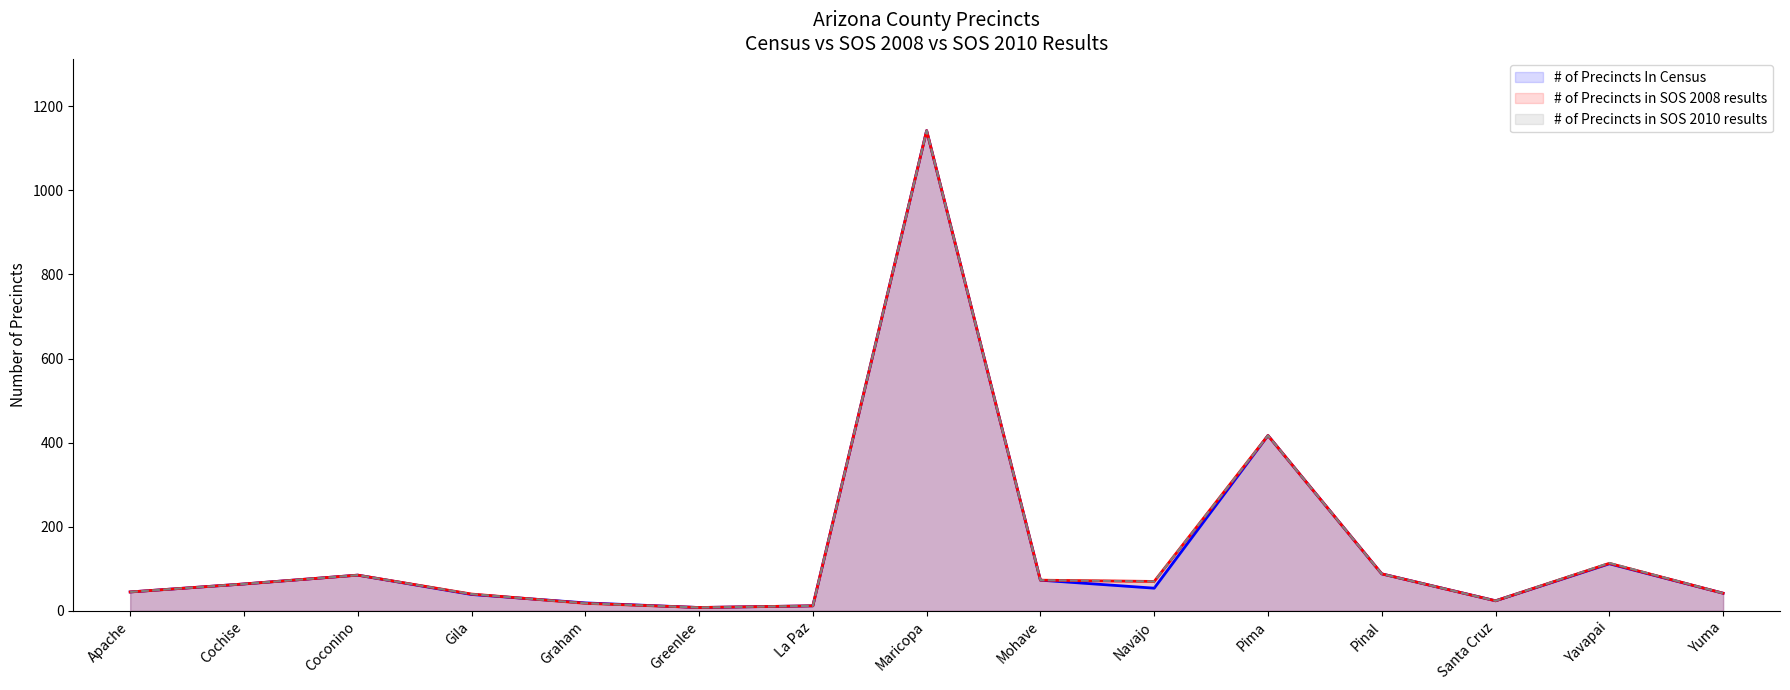

True or false: # of Precincts In Census has a value of 8 at Greenlee.

True